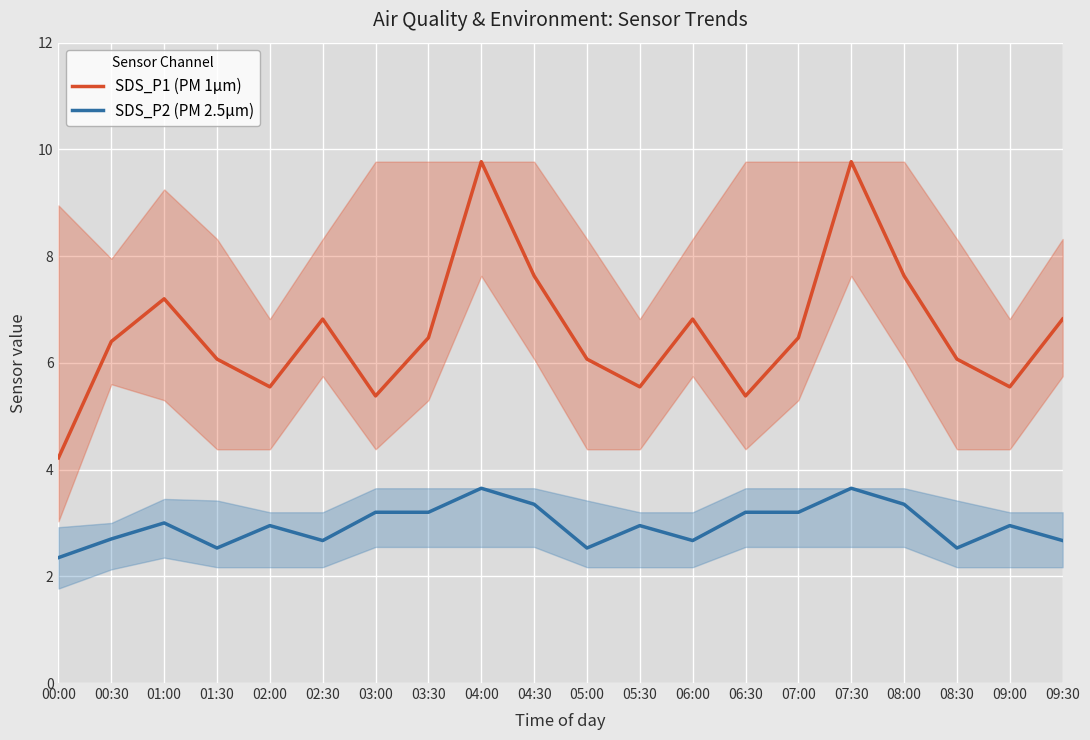

True or false: SDS_P2 (PM 2.5µm) has more than 1 points higher than both neighbors.

True